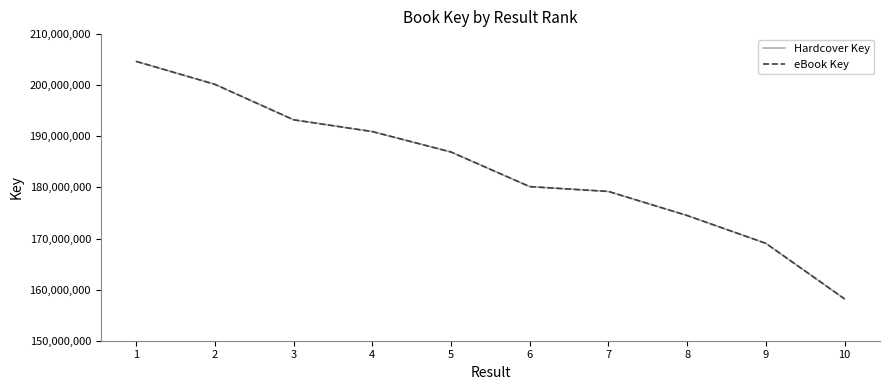

How many lines are shown in the chart?

2